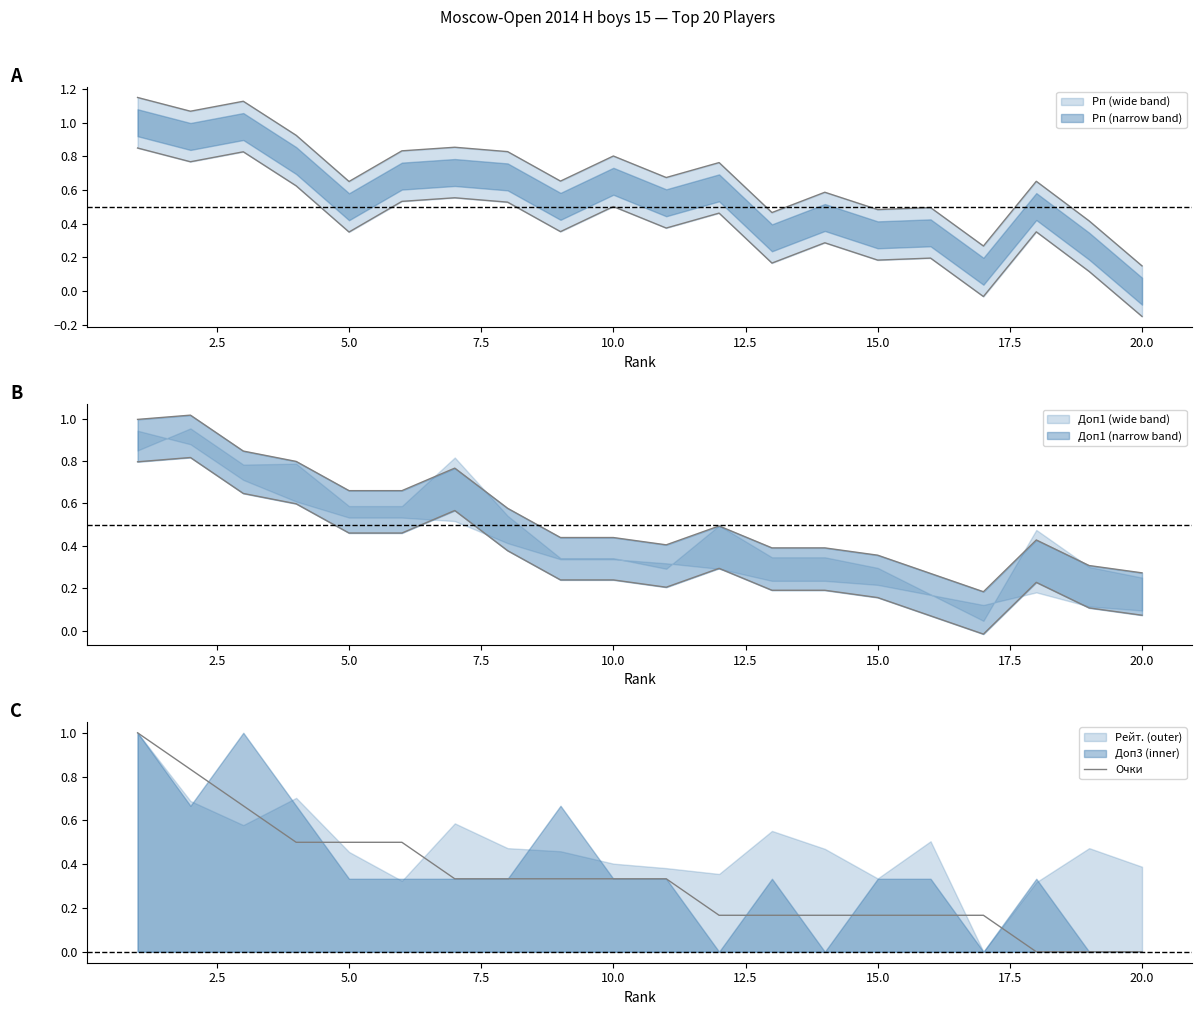

How many data points does each series have?

20